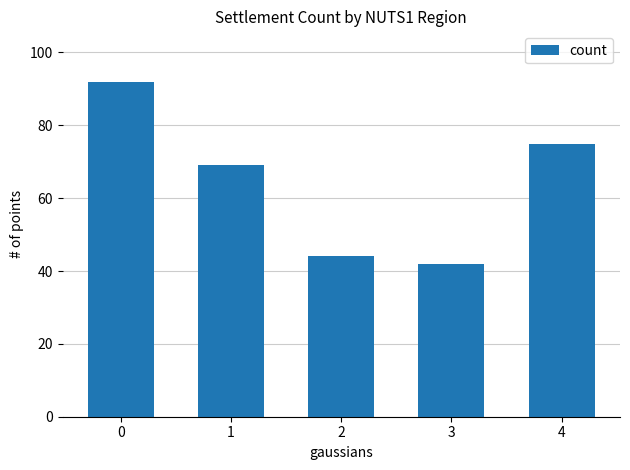

Is it true that the value at 1 is 69?

True